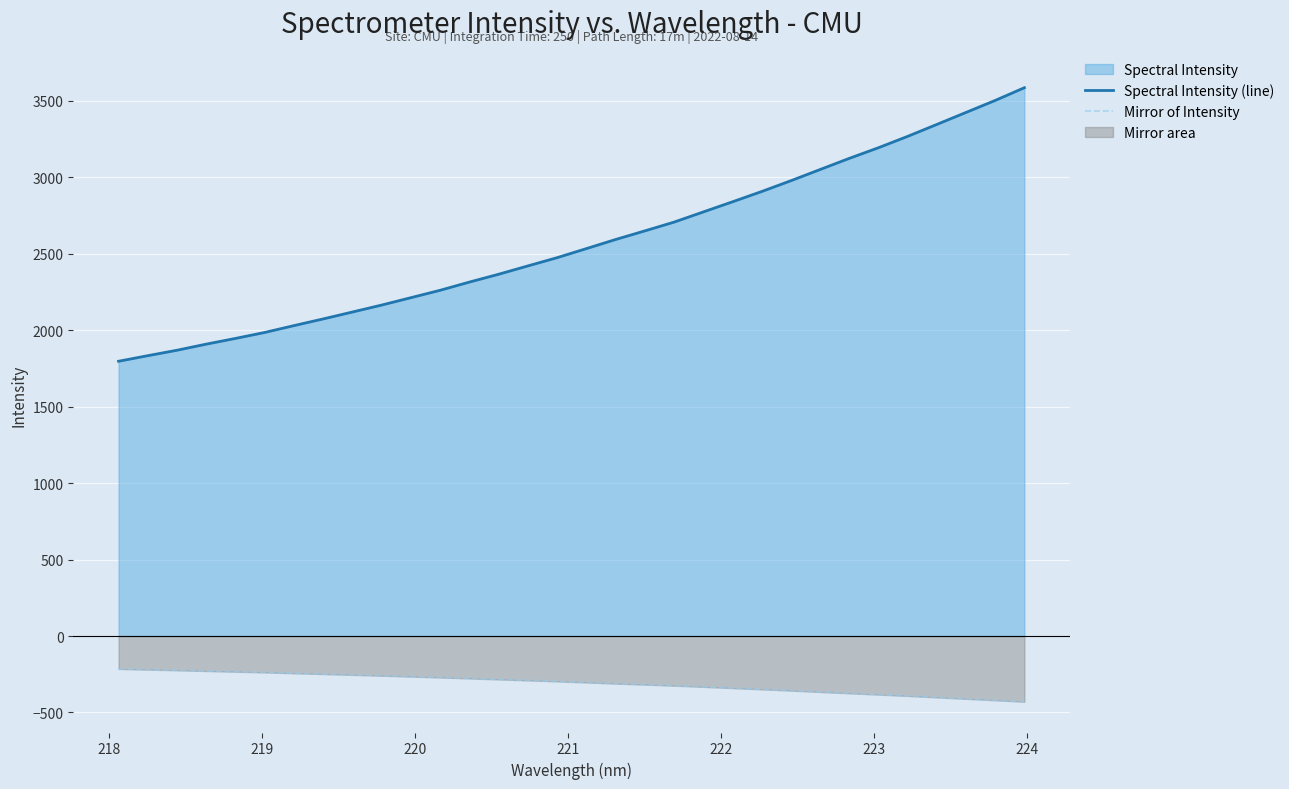

True or false: Spectral Intensity (line) and Mirror of Intensity cross at least once.

False